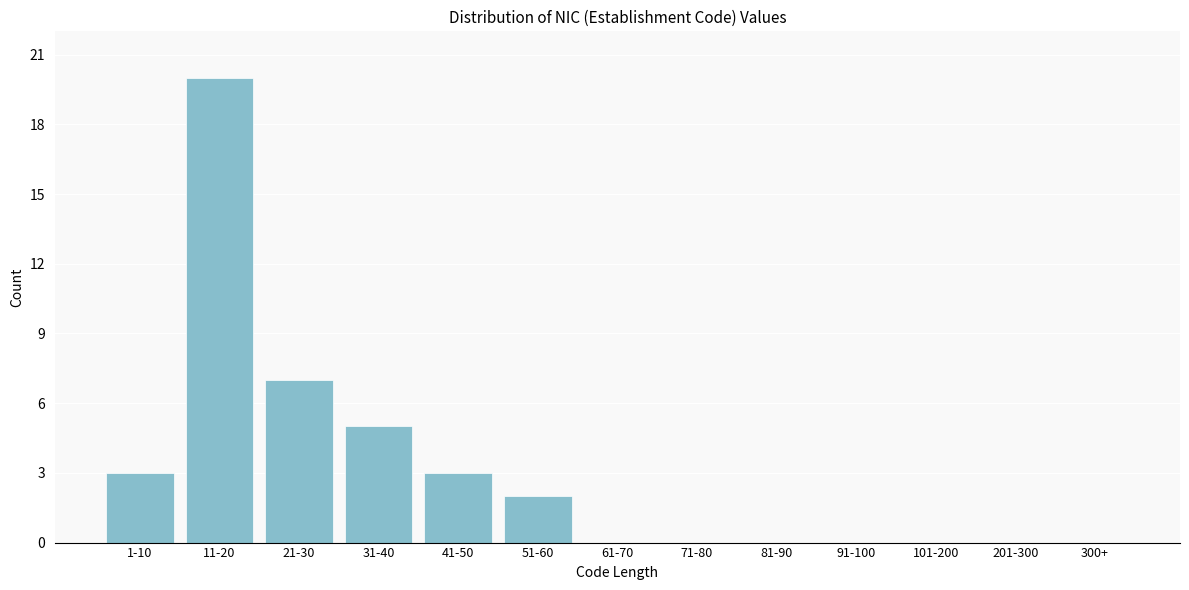

Reading right to left, transcribe all the data shown in this chart.

300+=0	201-300=0	101-200=0	91-100=0	81-90=0	71-80=0	61-70=0	51-60=2	41-50=3	31-40=5	21-30=7	11-20=20	1-10=3